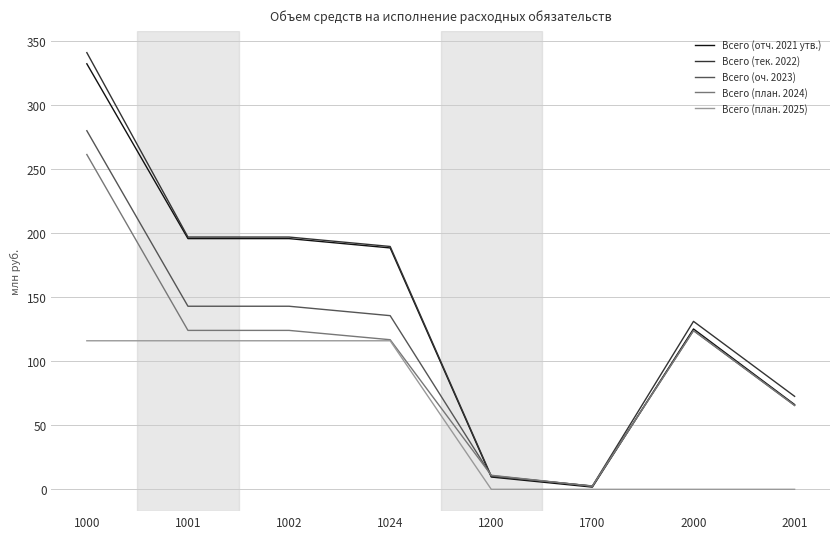

At which label does Всего (план. 2024) reach its minimum?

1700